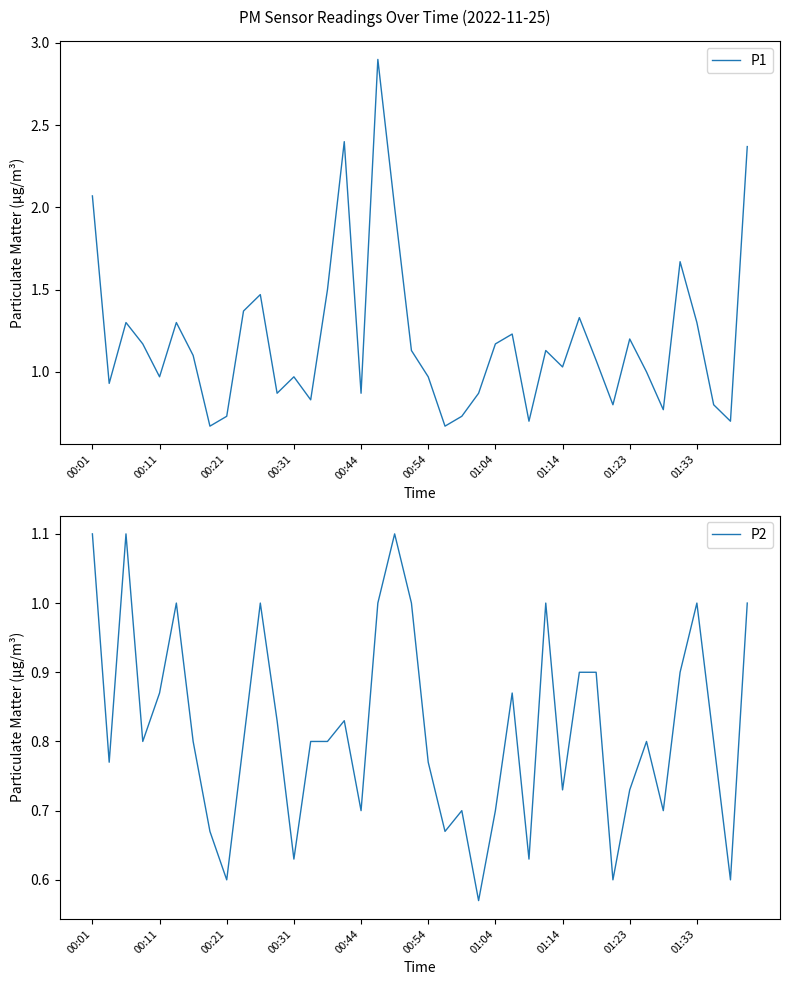

Rank the series by their maximum value, from lowest to highest.

P2, P1